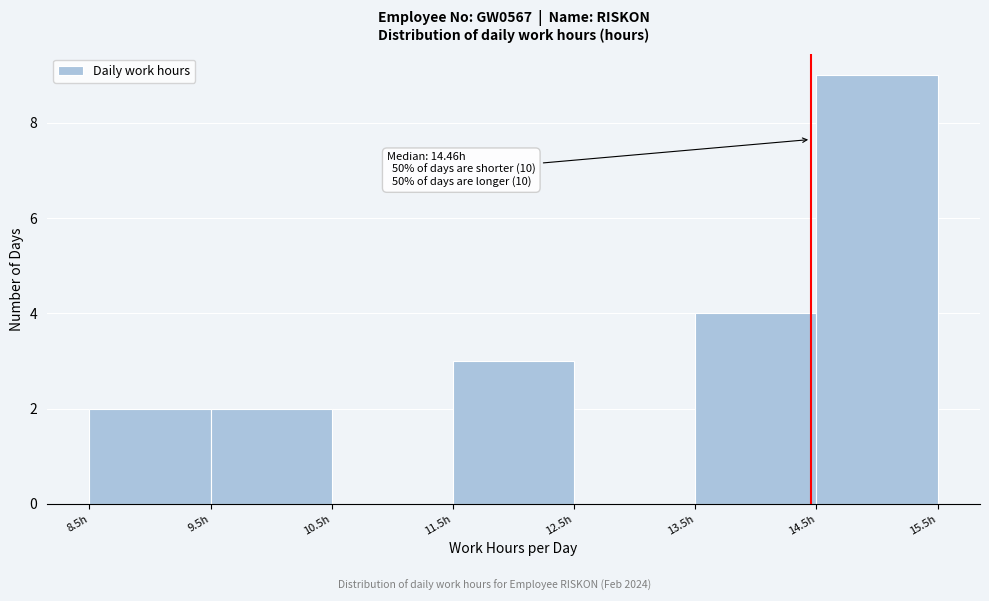

Over which range of the x-axis is the bar tallest?

14.5 to 15.5